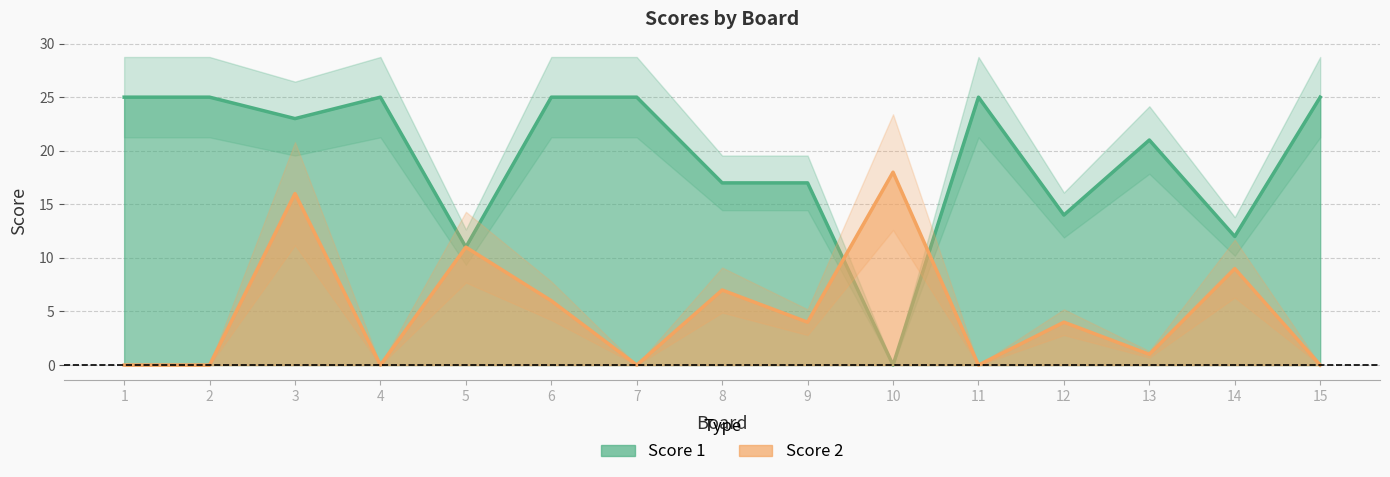

Where is Score 1 nearest to the value 12?

14